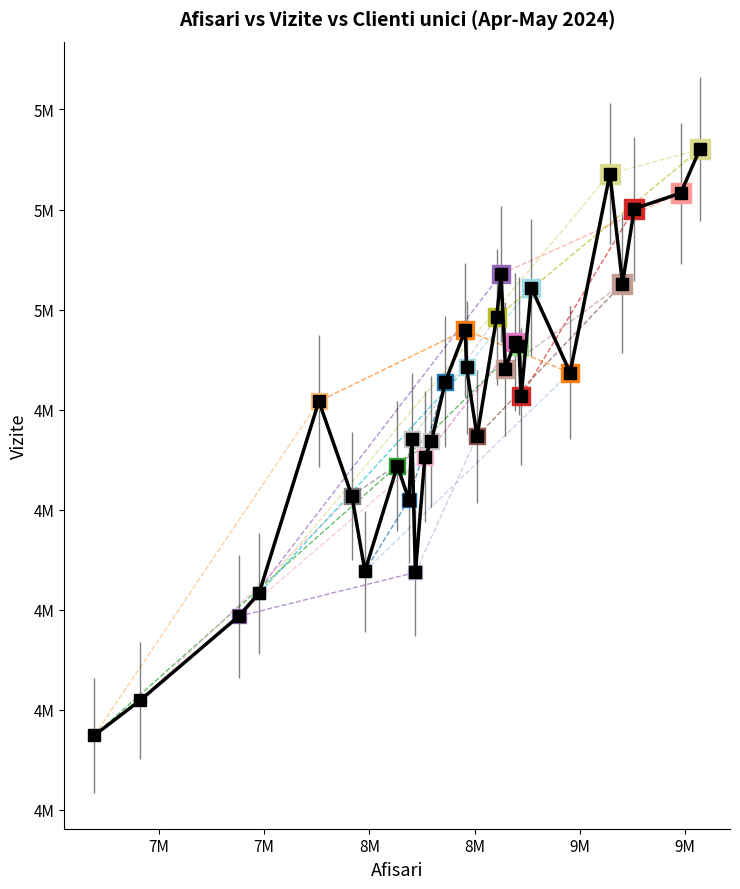

Is this an area chart (filled region under the line)?

No